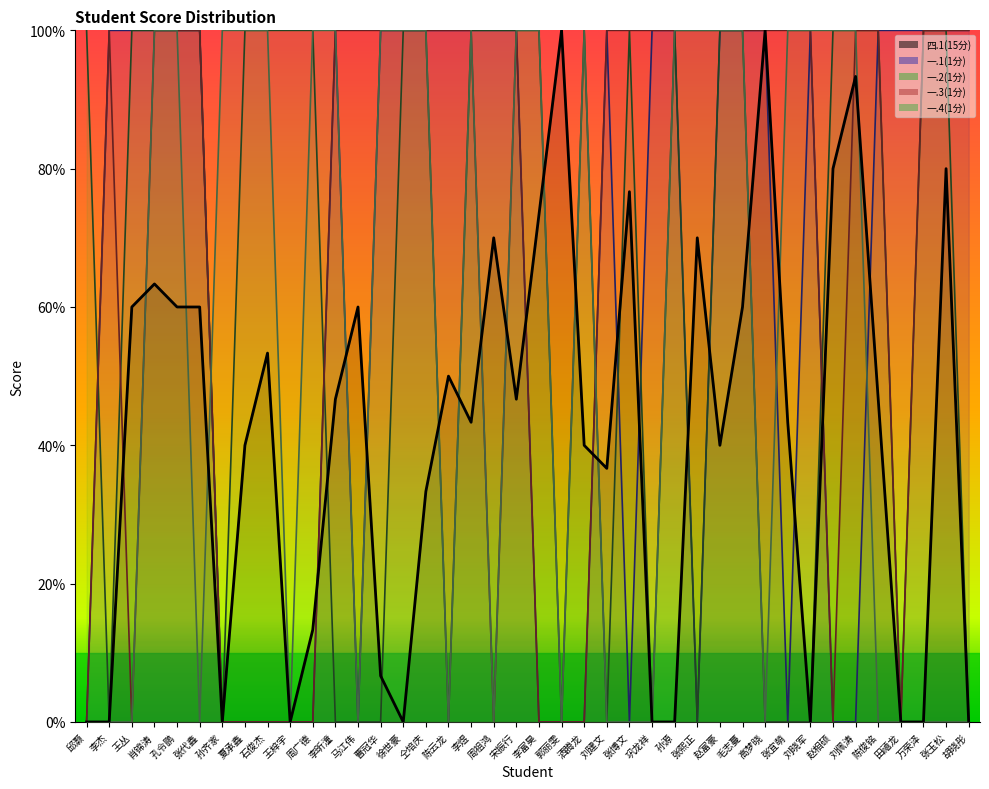

How many lines are shown in the chart?

5